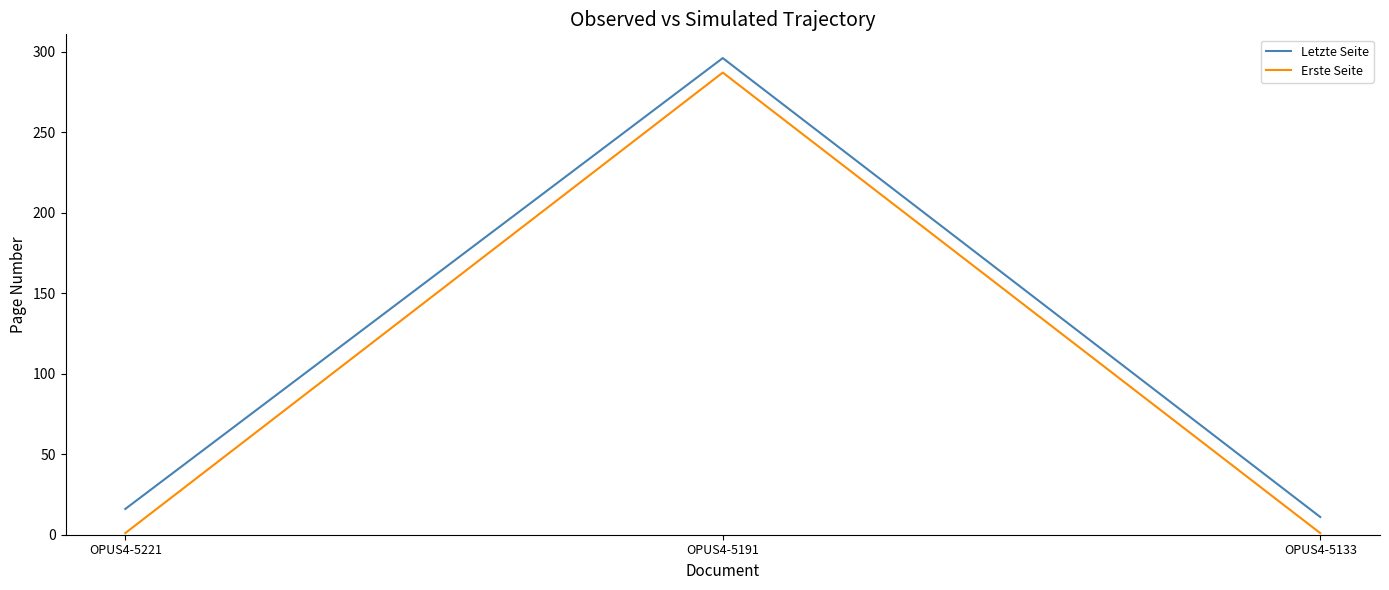

What is the average value of the Erste Seite series?

96